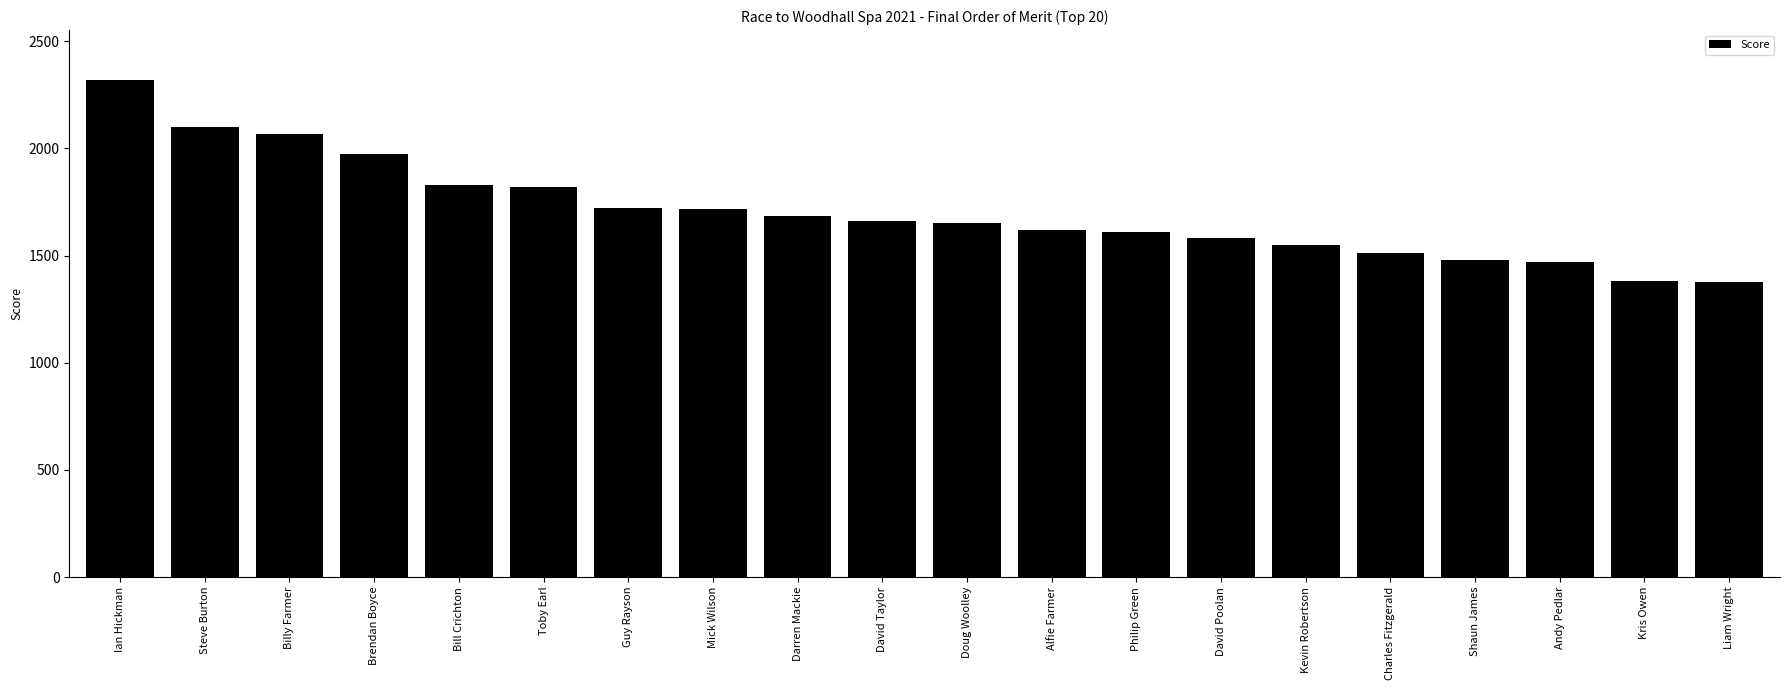

What is the sum of the values at Toby Earl and Shaun James?

3300